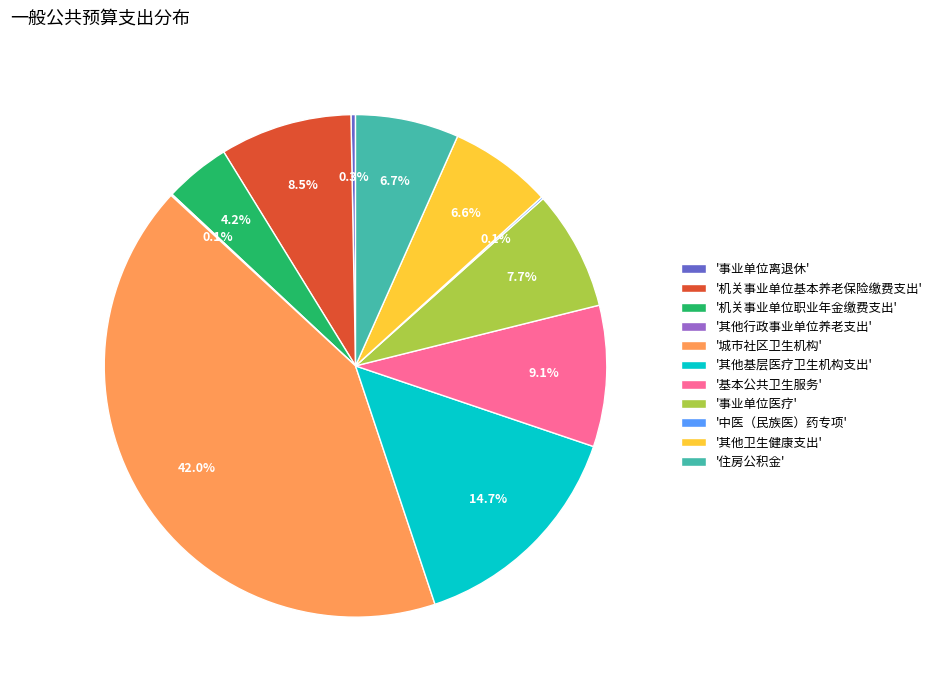

What is the ratio of the value at '基本公共卫生服务' to the value at '事业单位医疗'?

1.2